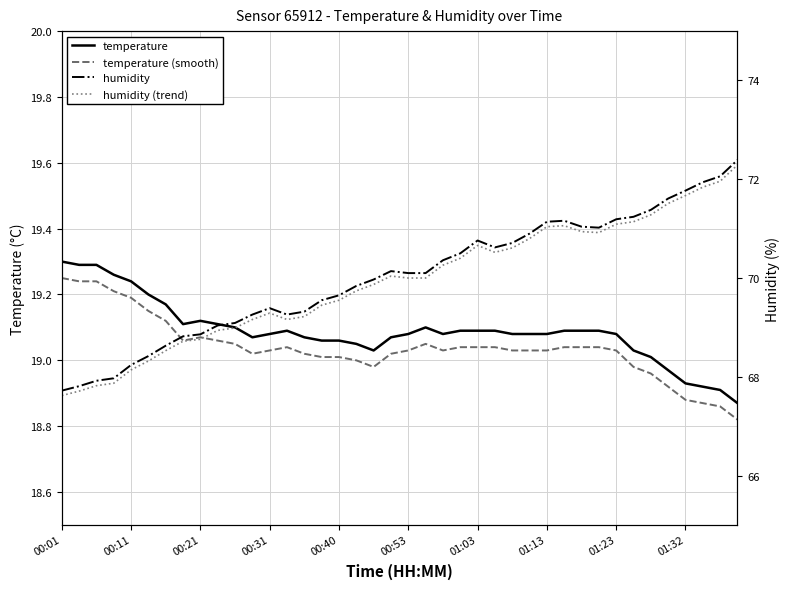

What is the sum of the humidity values at 26 and 38?

142.8